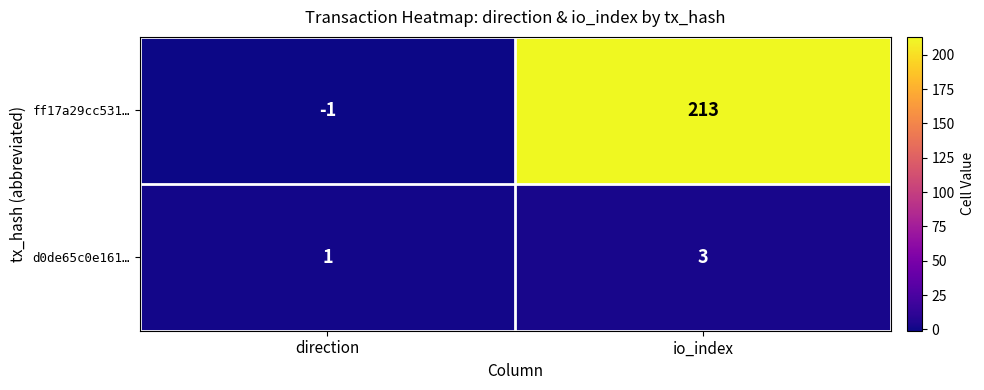

What is the difference between the maximum and minimum values in the ff17a29cc531… series?

214